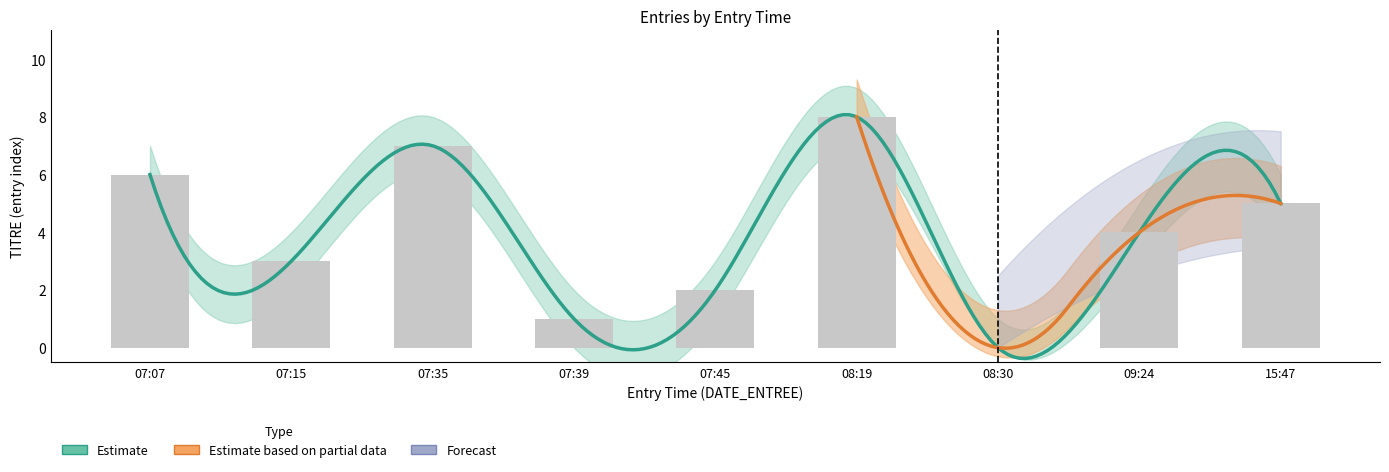

What is the maximum value shown in the chart?

8